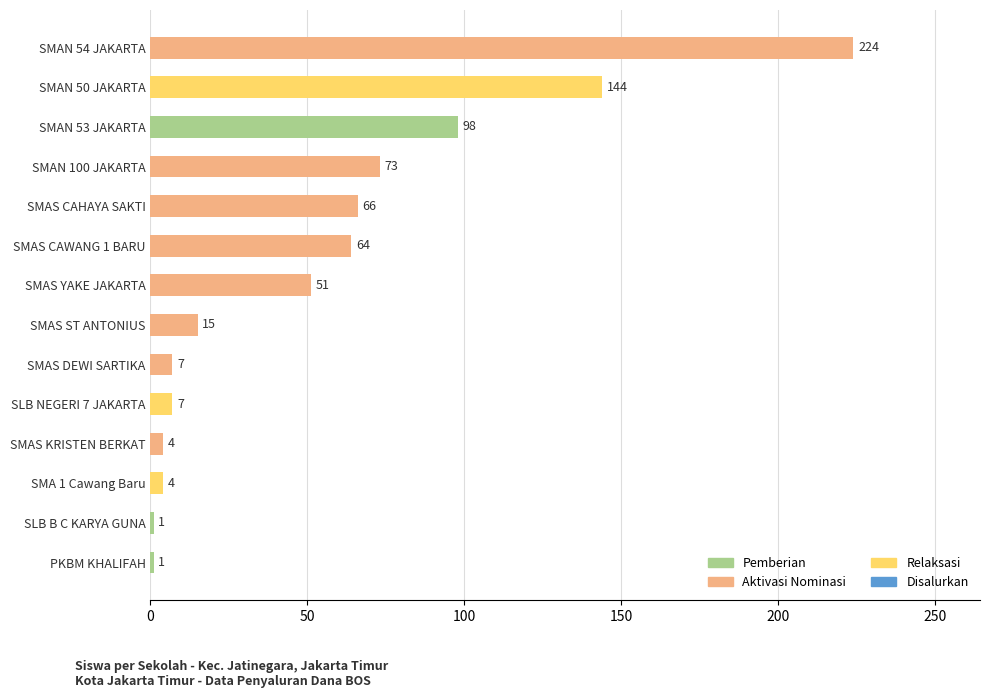

Which label corresponds to the largest value in the chart?

SMAN 54 JAKARTA